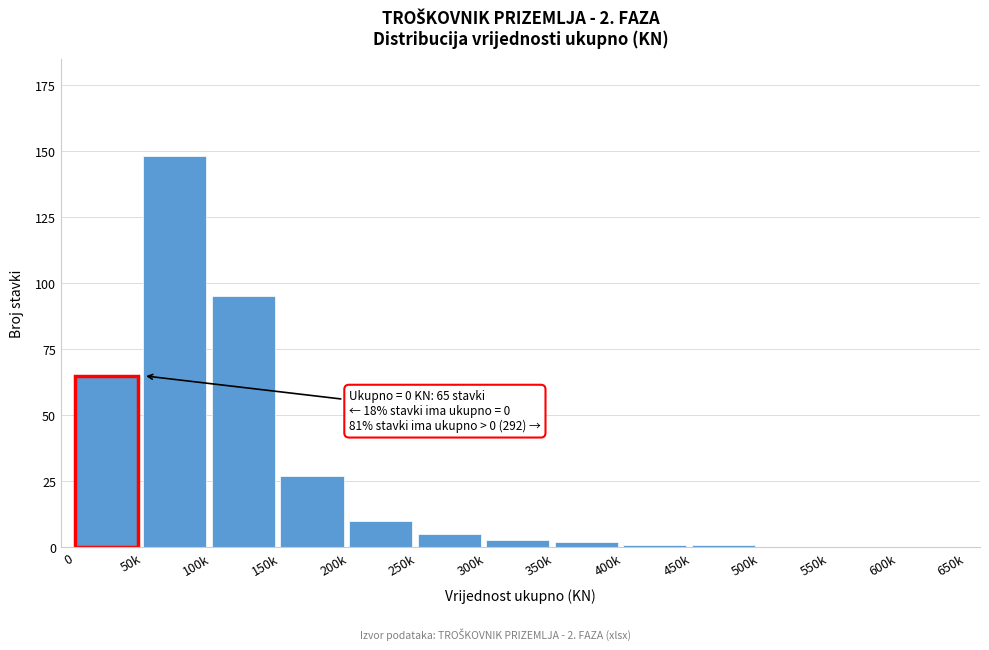

Reading left to right, transcribe all the data shown in this chart.

0=65	50k=148	100k=95	150k=27	200k=10	250k=5	300k=3	350k=2	400k=1	450k=1	500k=0	550k=0	600k=0